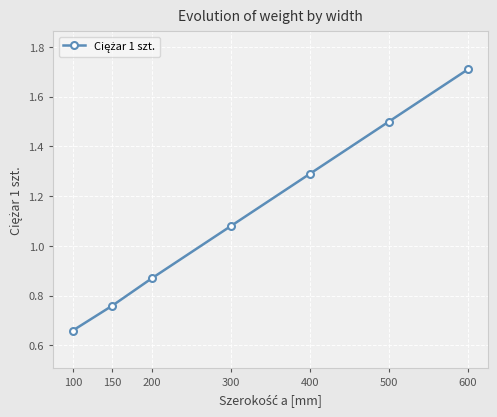

List the labels in order of value, largest first.

600, 500, 400, 300, 200, 150, 100